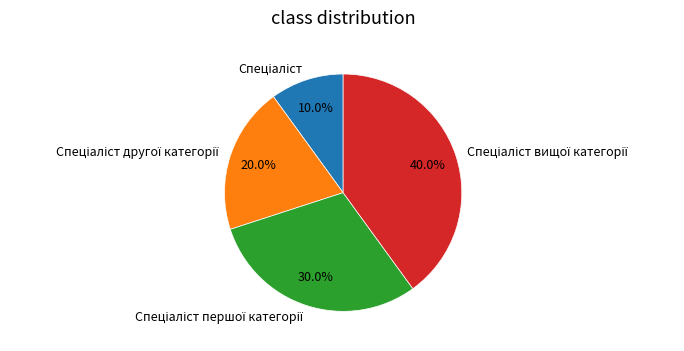

Is there any slice that represents more than half of the pie?

No